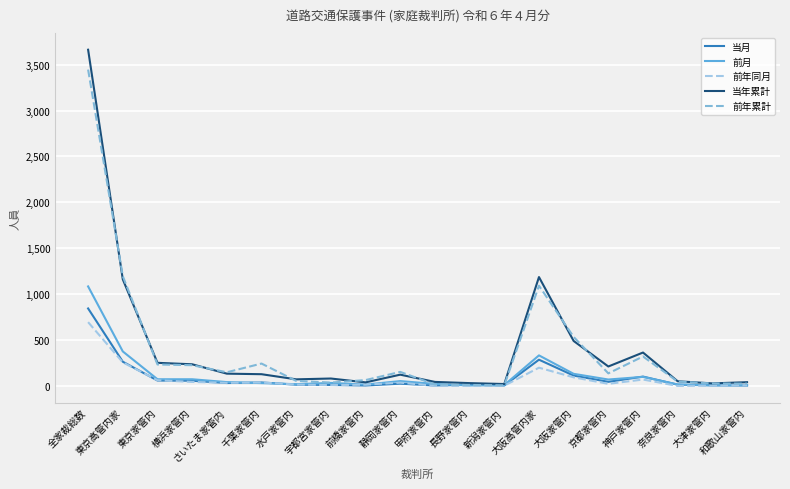

At which category is the sum across all series the highest?

全家裁総数